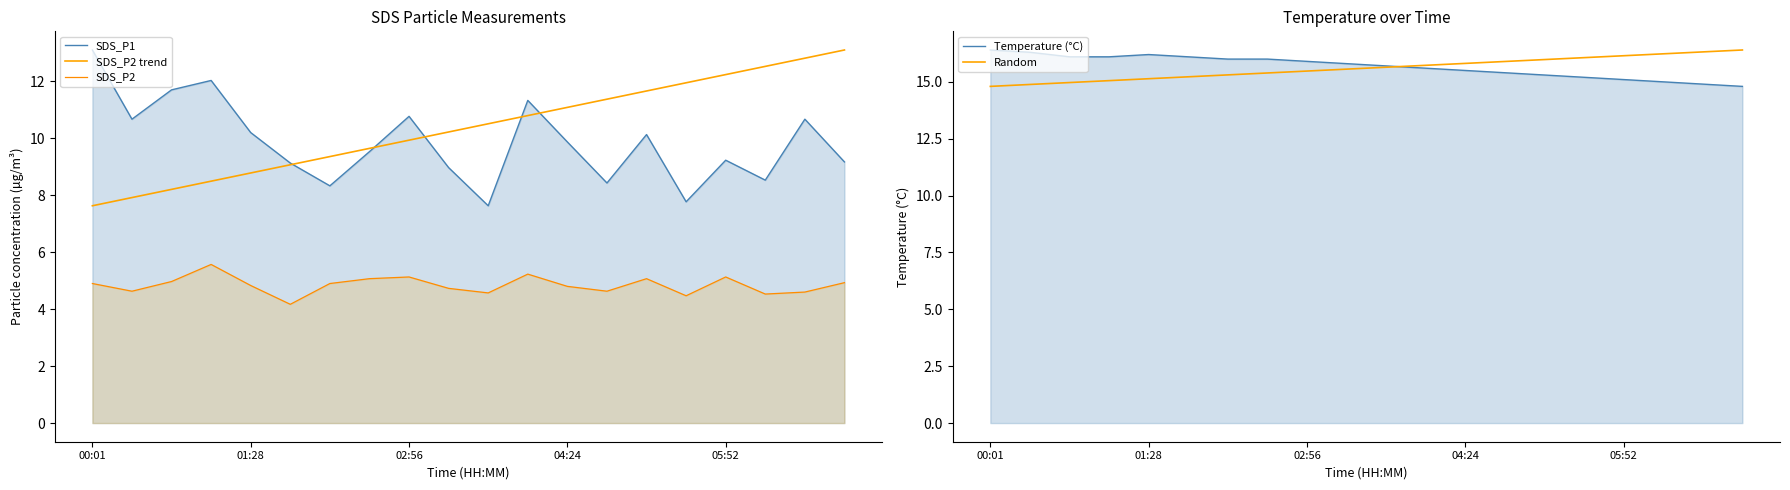

At how many categories does at least one series exceed 9?

20